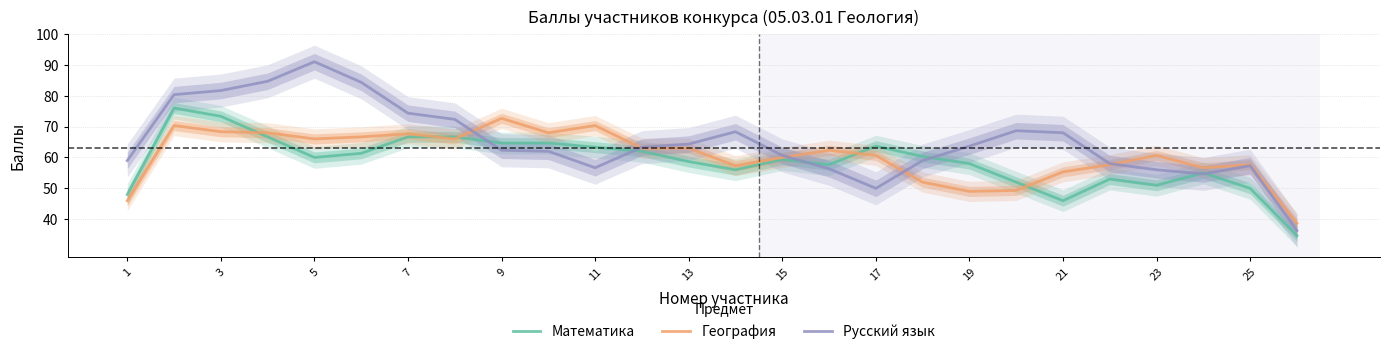

What value does the Русский язык series have at 23?

56.0